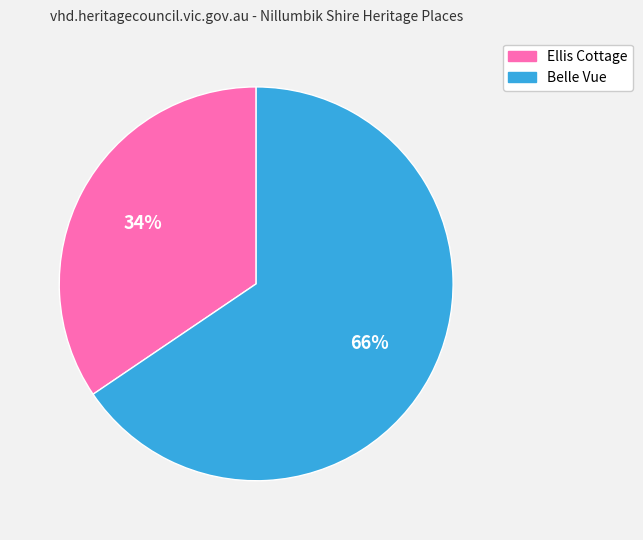

How many slices are in this pie chart?

2